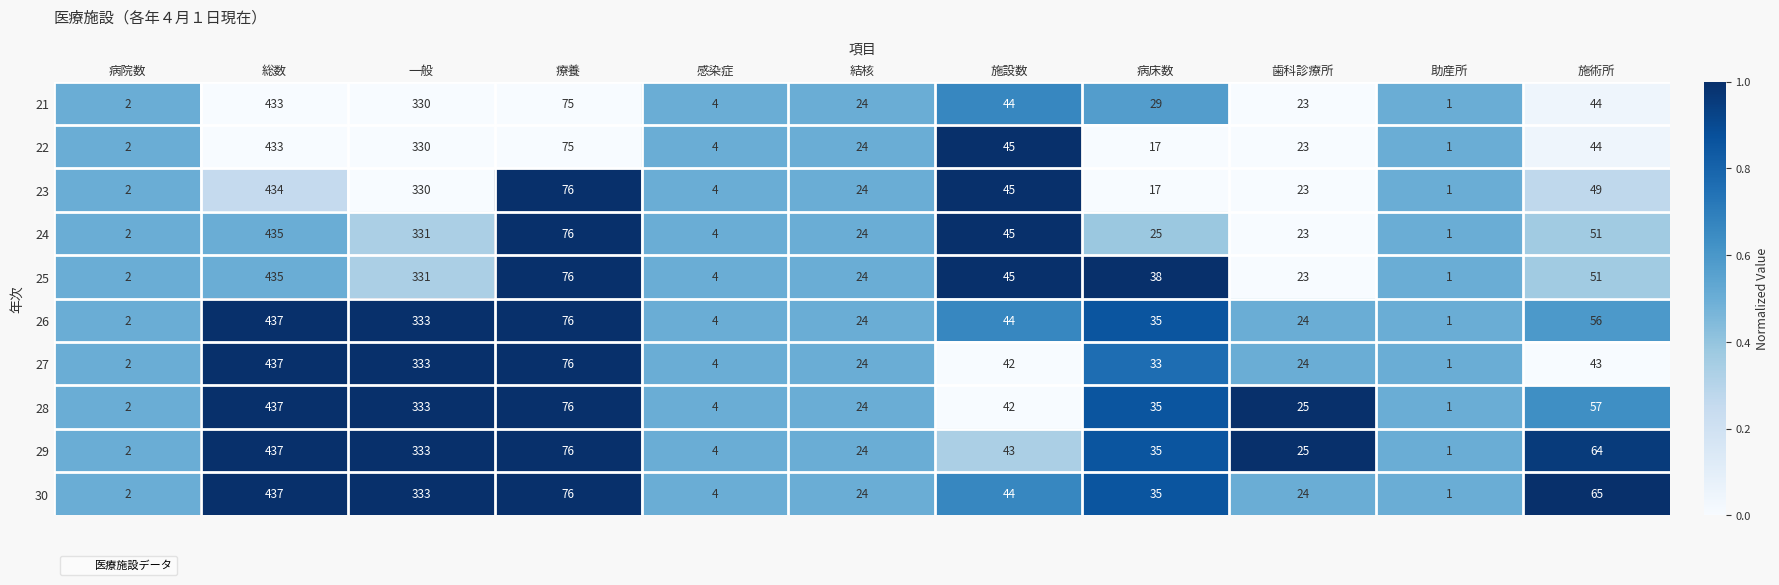

Which category has the lowest value across all series?

助産所